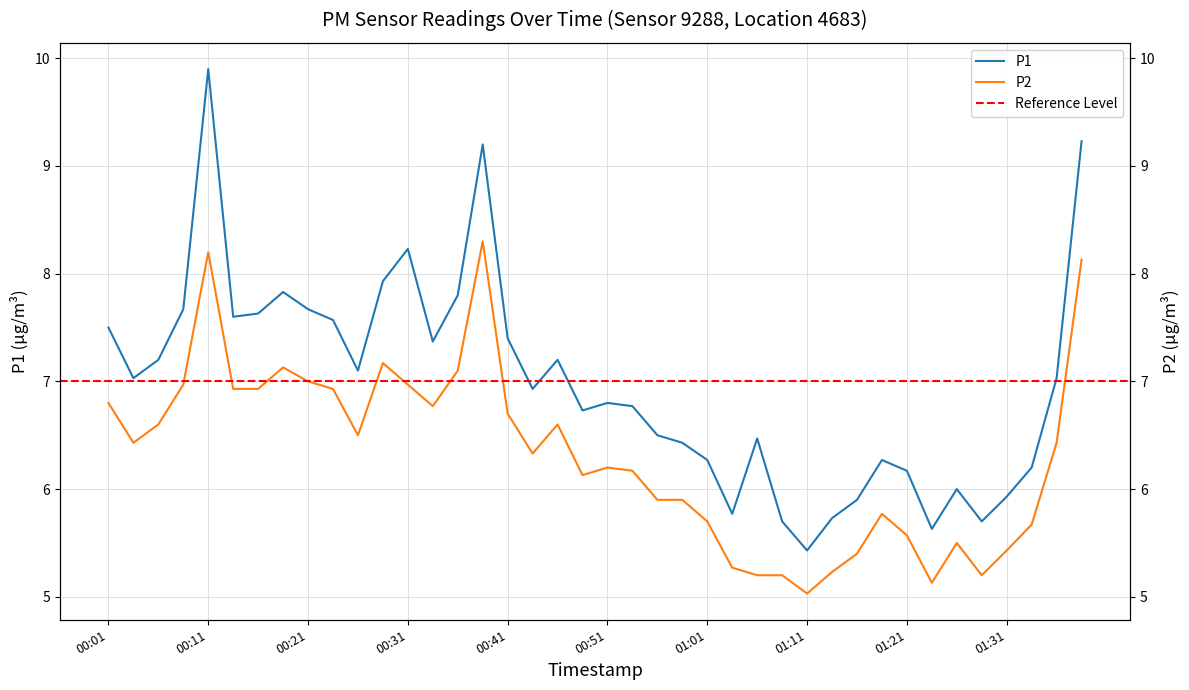

Which series has the largest total across all categories?

P1